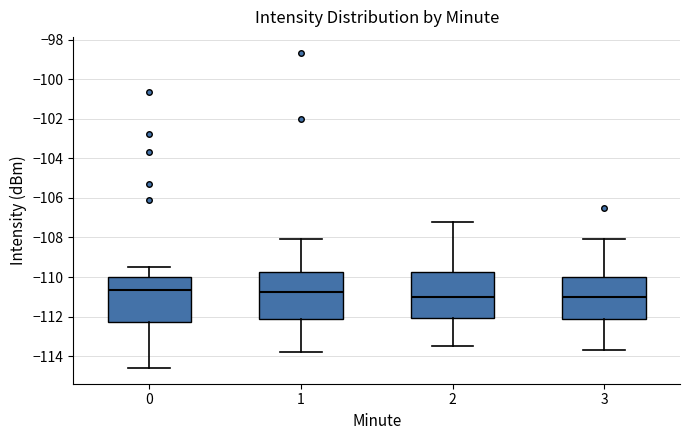

Where is the lower edge of the box at x = 3 on the y-axis? The values are not printed on the chart, so give them approximately, as read against the axis.

-112.2